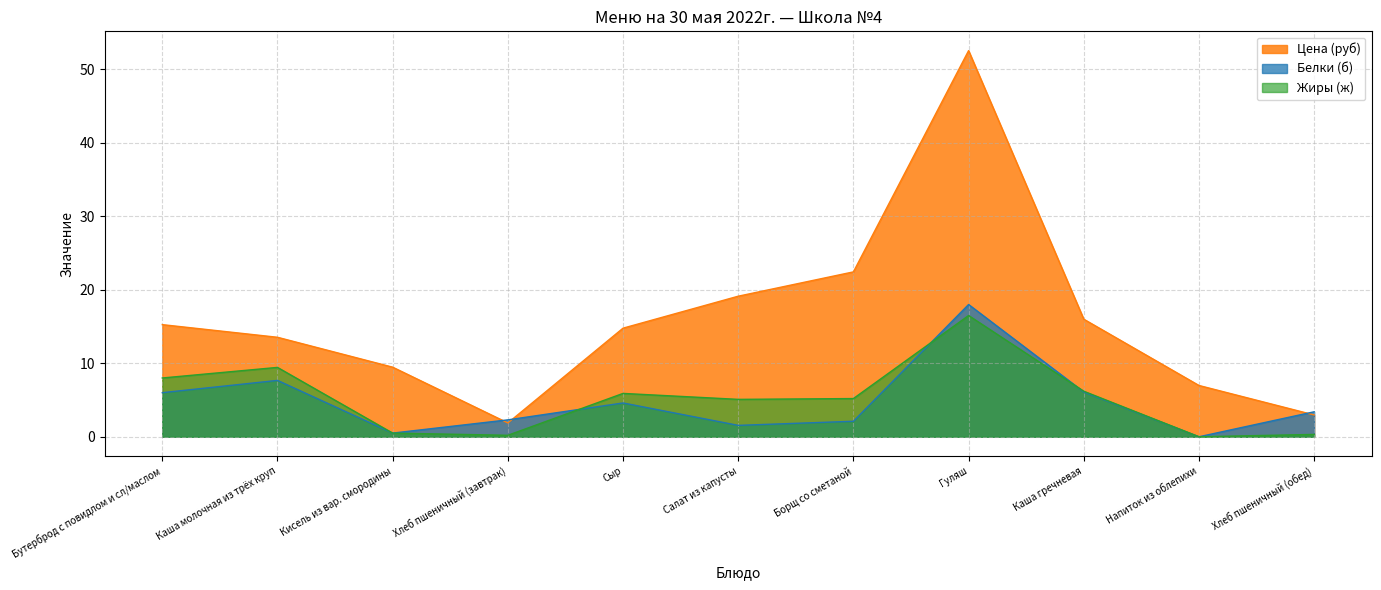

Reading left to right, transcribe all the data shown in this chart.

Цена (руб): 15.3	13.5	9.5	1.9	14.8	19.1	22.4	52.5	16.0	7.0	3.0
Белки (б): 6.0	7.7	0.5	2.3	4.6	1.6	2.1	18.0	6.1	0.0	3.4
Жиры (ж): 8.0	9.4	0.5	0.2	5.9	5.1	5.2	16.5	6.2	0.0	0.3